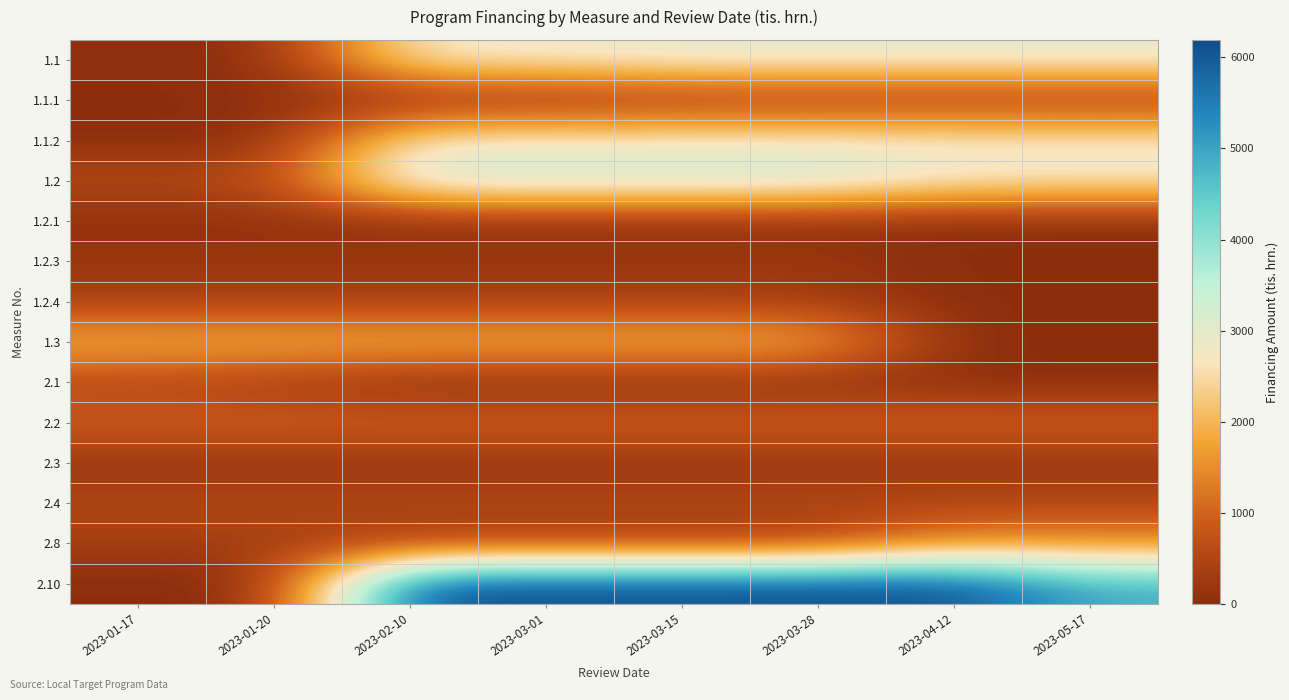

What is the difference between the highest and lowest values at 2023-03-28?

6187.4